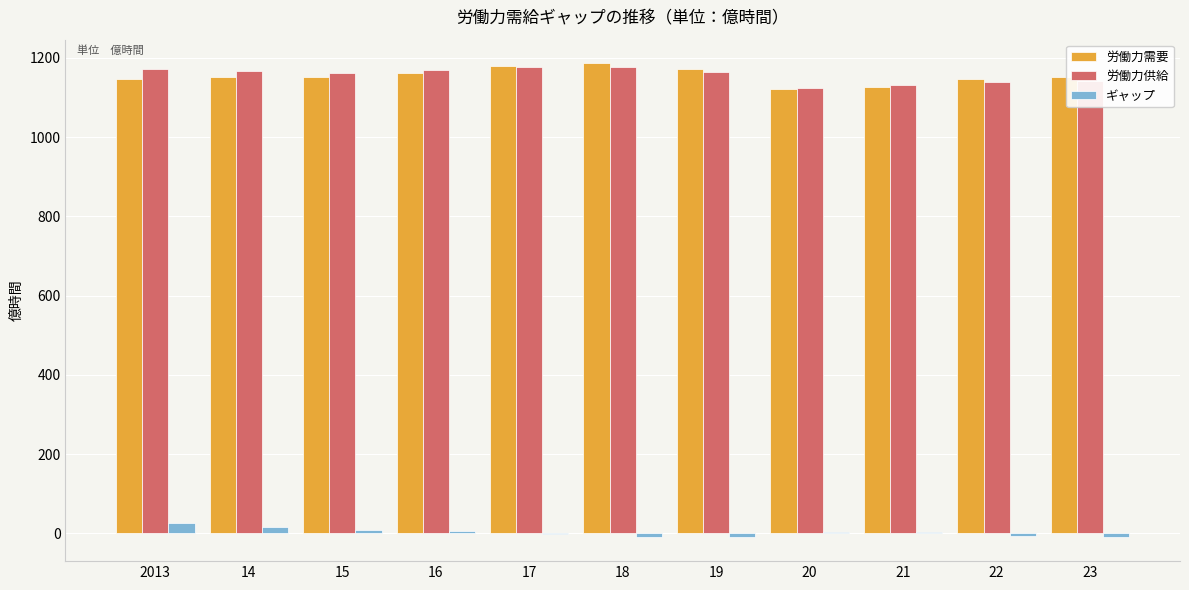

Is the value of 労働力供給 at 15 greater than the value of ギャップ at 14?

Yes